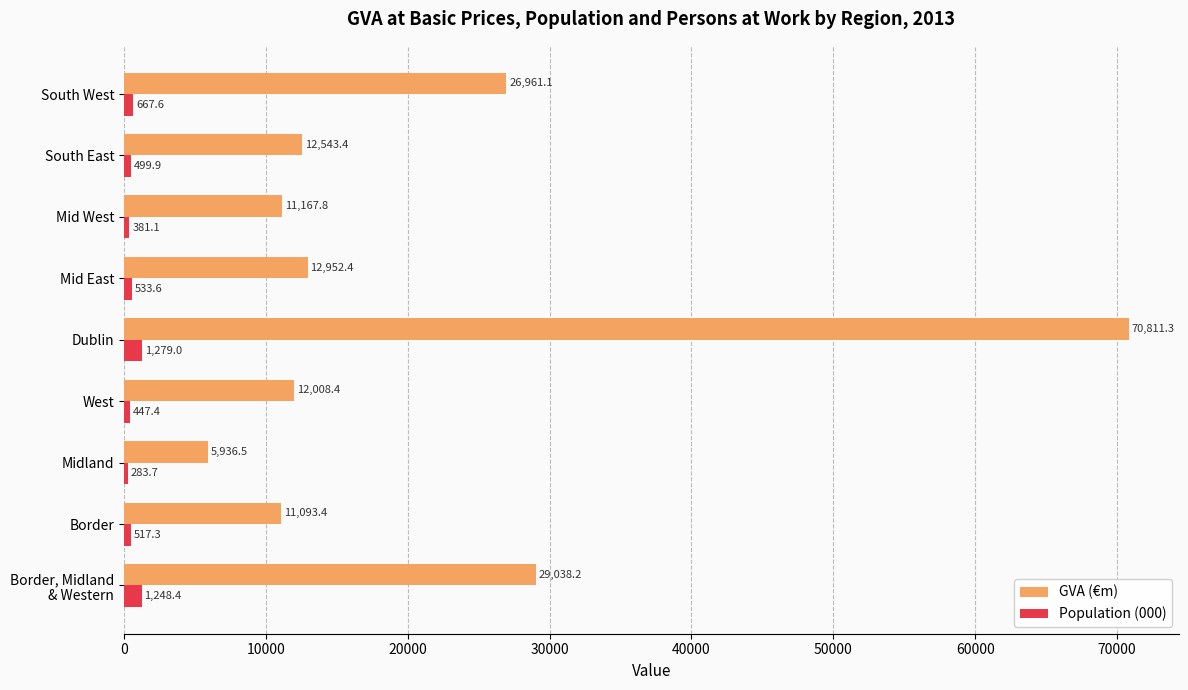

Which label corresponds to the largest value in the chart?

Dublin